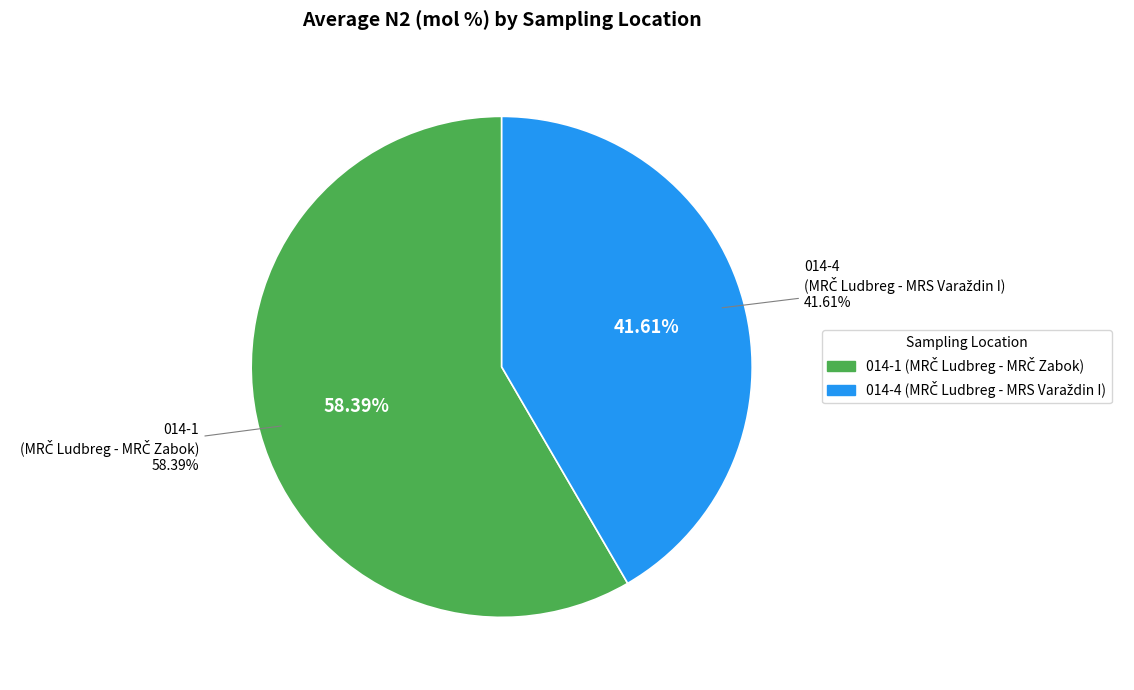

Which slice represents more than half of the pie?

014-1